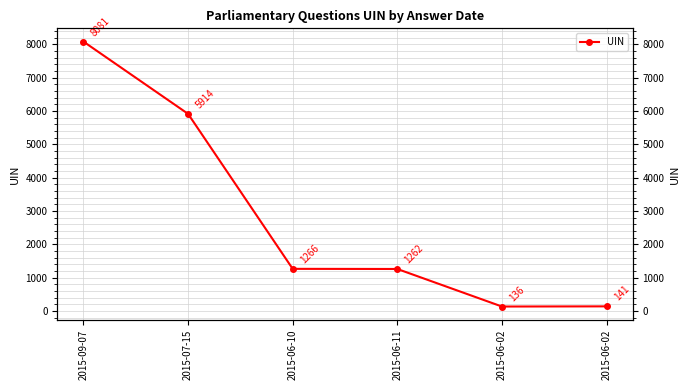

Read the value at 2015-06-11, to the nearest 50.

1250